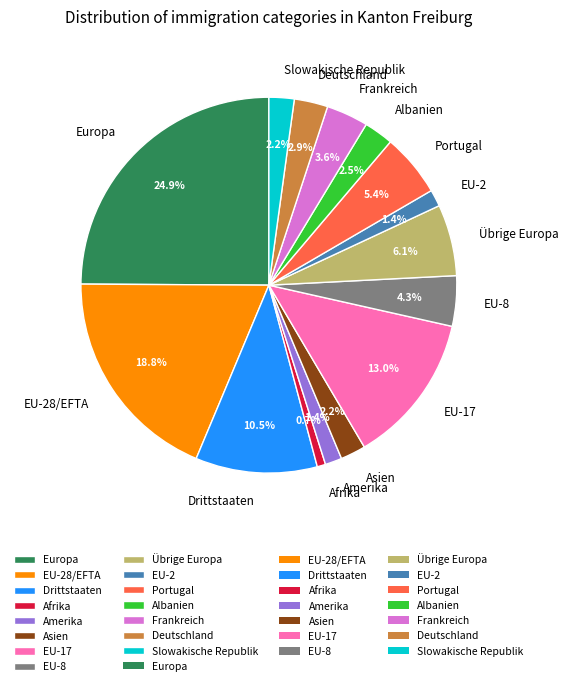

To the nearest percent, what percentage of the pie is Europa?

25%